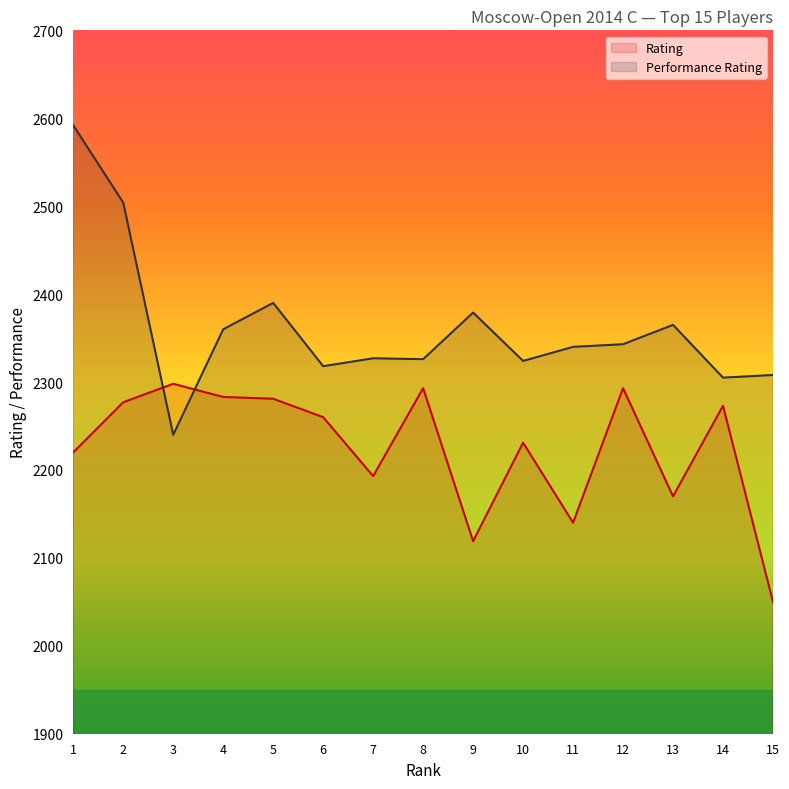

What are all the series names shown in the legend?

Rating, Performance Rating